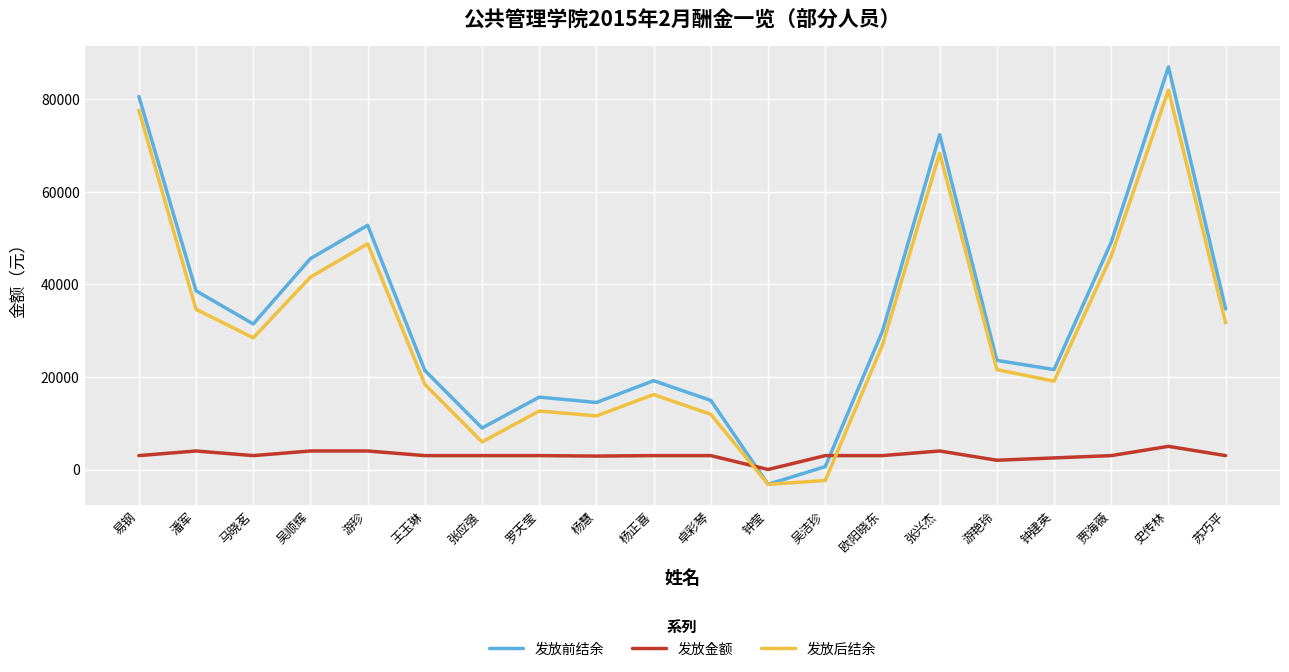

How many times do 发放金额 and 发放后结余 cross each other?

2